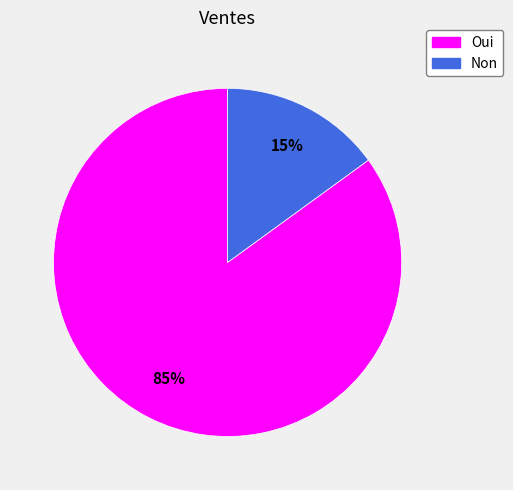

Do Non and Oui together represent more than half of the pie?

Yes